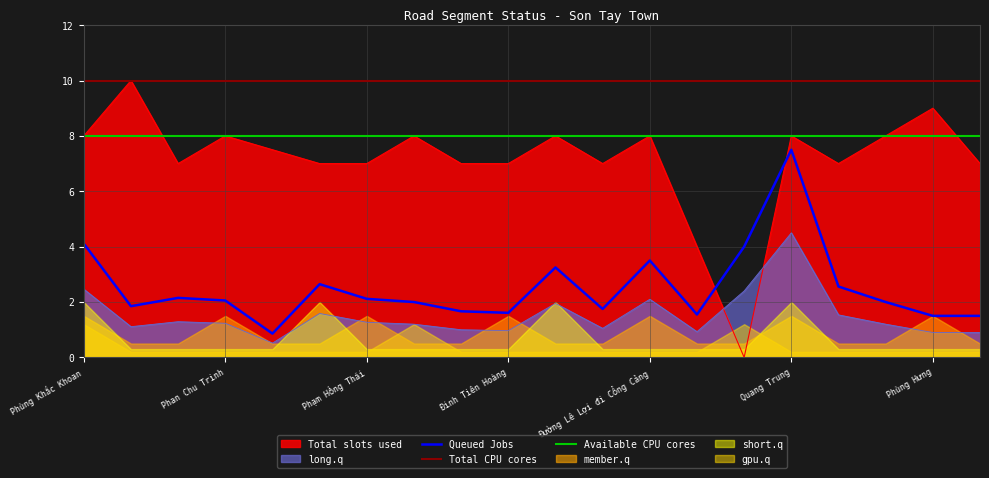

True or false: Queued Jobs has a value of 1.5 at Phùng Hưng.

True